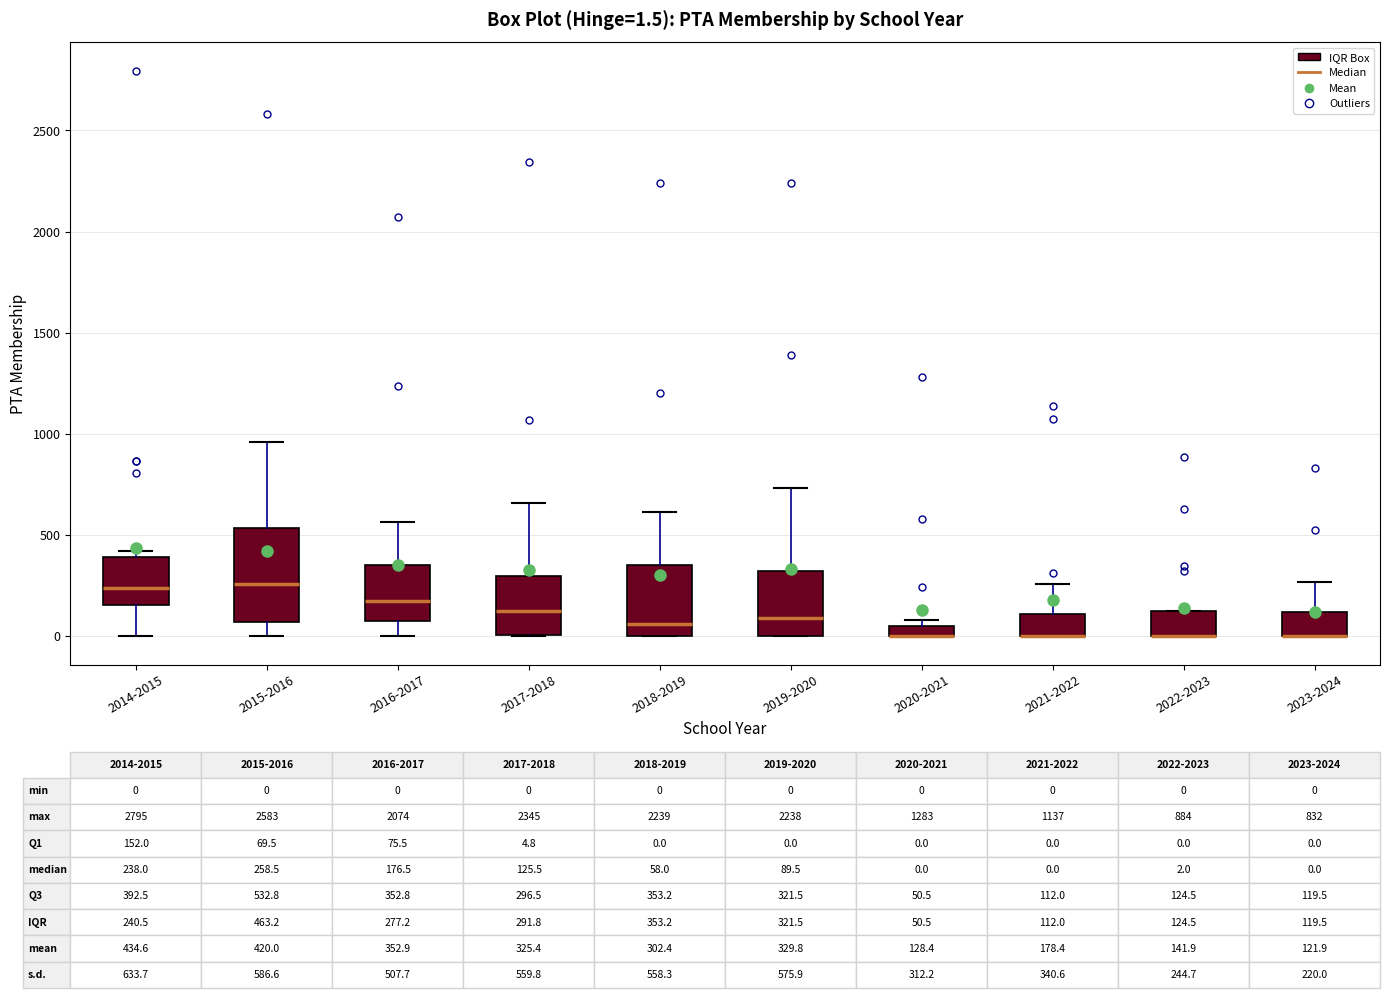

Which box is the tallest, from its lower edge to its upper edge?

2015-2016